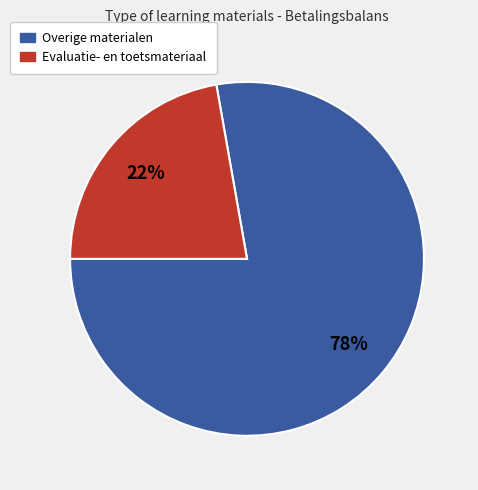

To the nearest percent, what is the average slice percentage?

50%